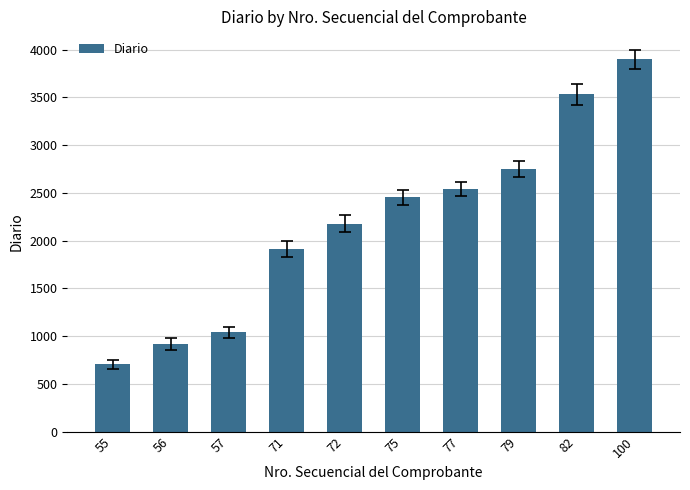

What is the sum of all values?

21924